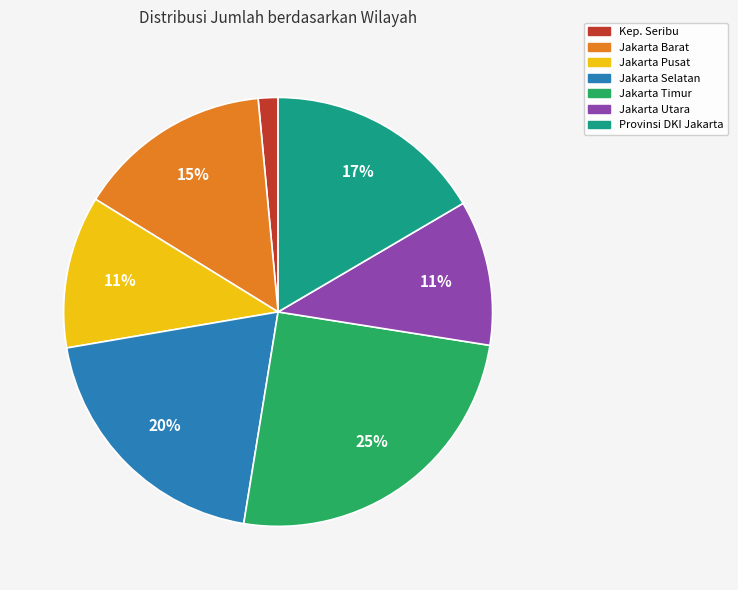

Which category has the biggest portion of the pie?

Jakarta Timur